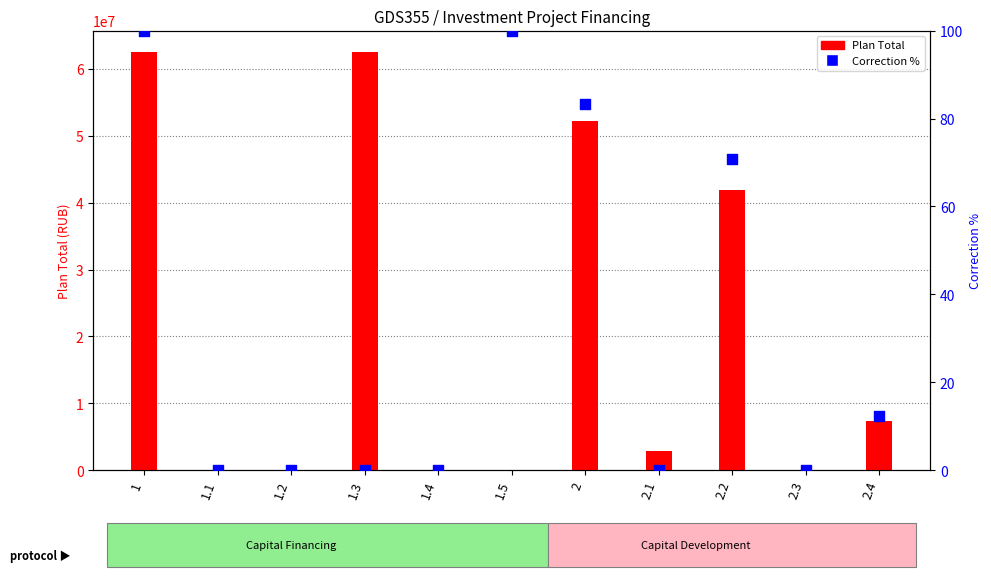

Which series has the largest total across all categories?

Plan Total